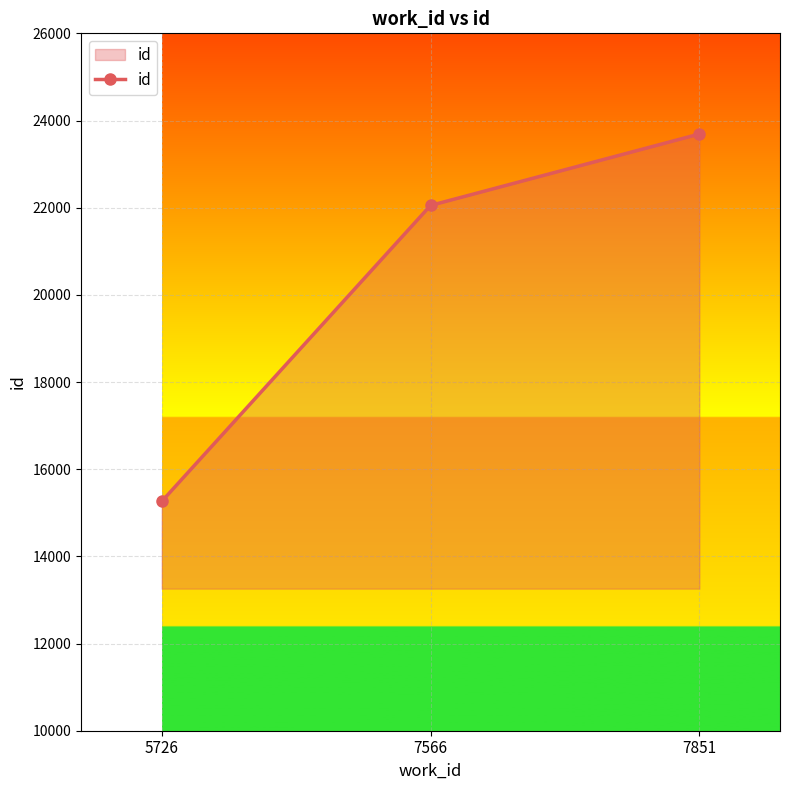

The chart shows a value of 15260 at 5726. True or false?

True